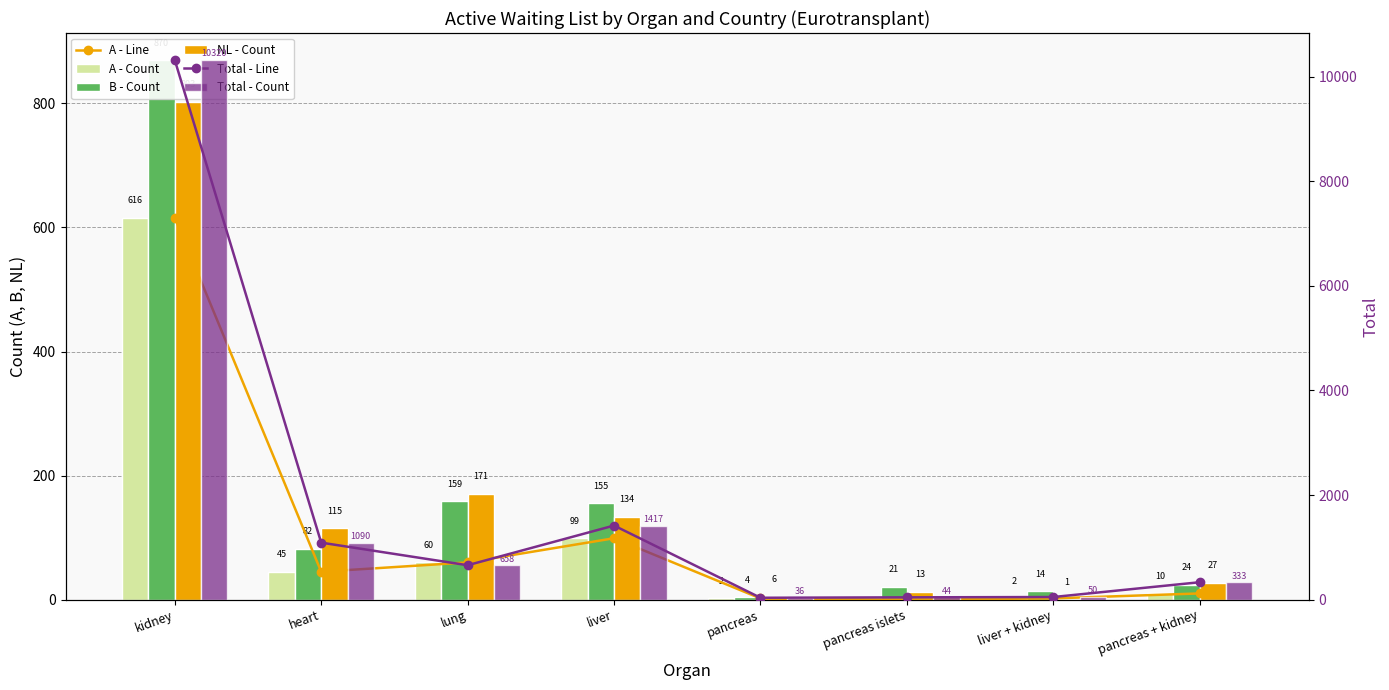

What is the sum of the Total - Line values at kidney and pancreas + kidney?

10653